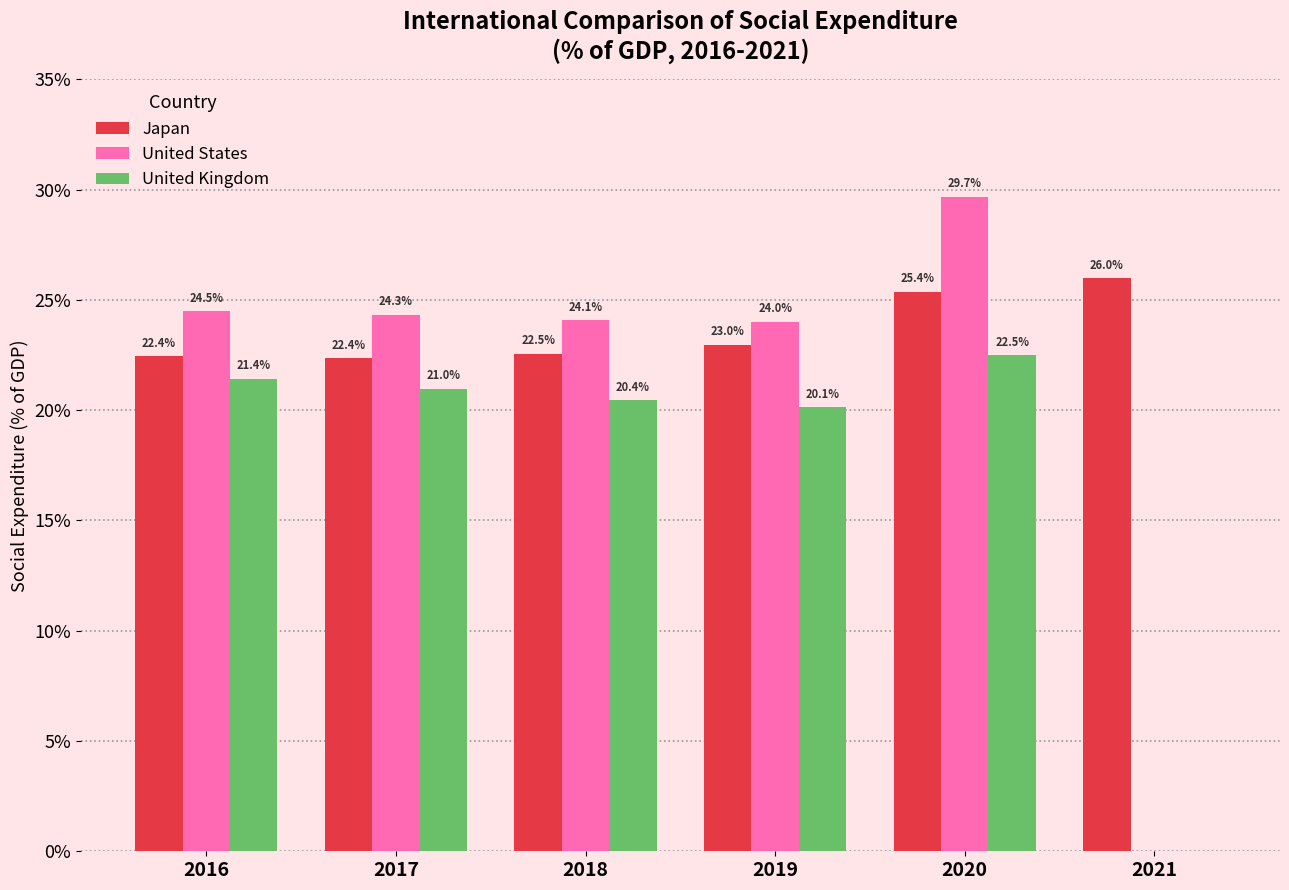

Reading right to left, what are all the values shown in this chart?

Japan: 2021=26.0	2020=25.4	2019=23.0	2018=22.5	2017=22.4	2016=22.4
United States: 2021=0.0	2020=29.7	2019=24.0	2018=24.1	2017=24.3	2016=24.5
United Kingdom: 2021=0.0	2020=22.5	2019=20.1	2018=20.4	2017=21.0	2016=21.4